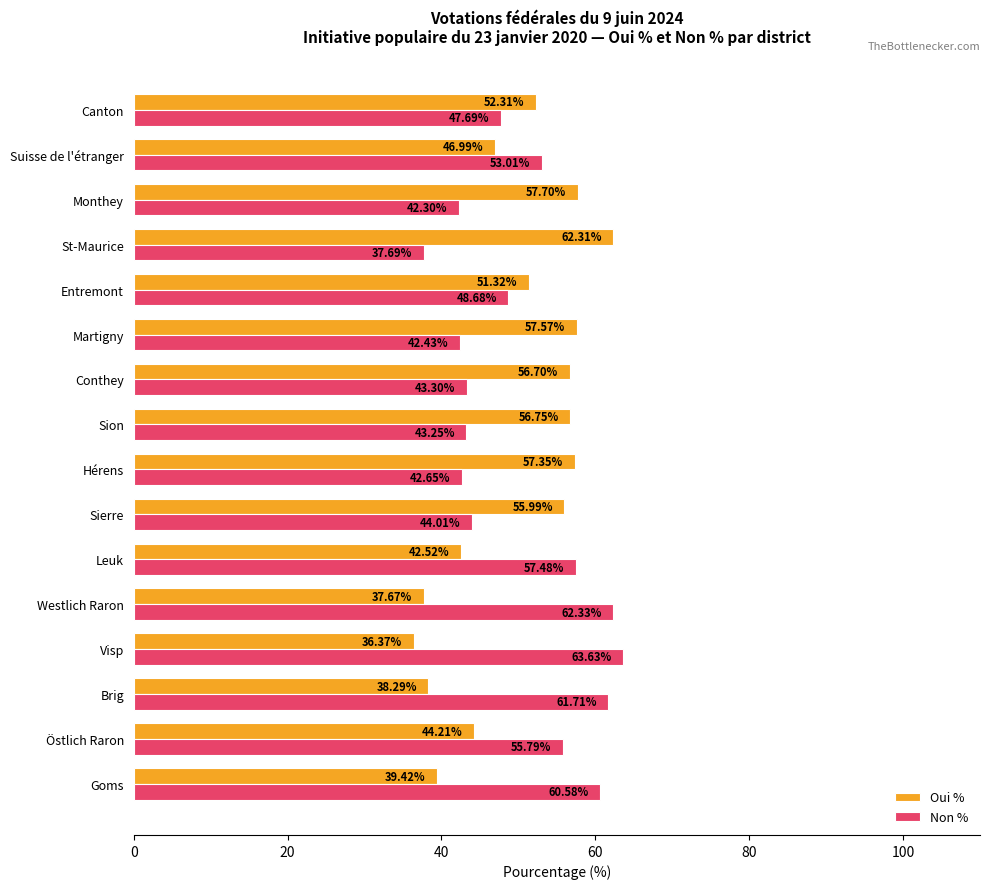

What is the difference between the highest and lowest values at Brig?

23.4